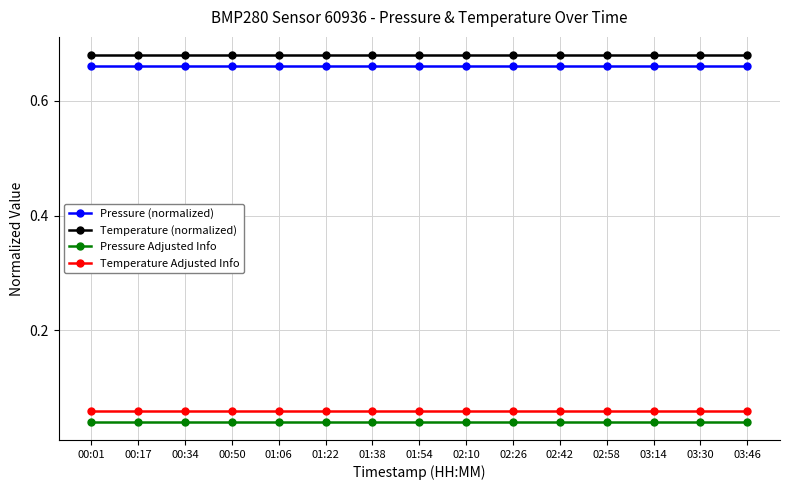

True or false: Pressure (normalized) and Temperature Adjusted Info cross at least once.

False